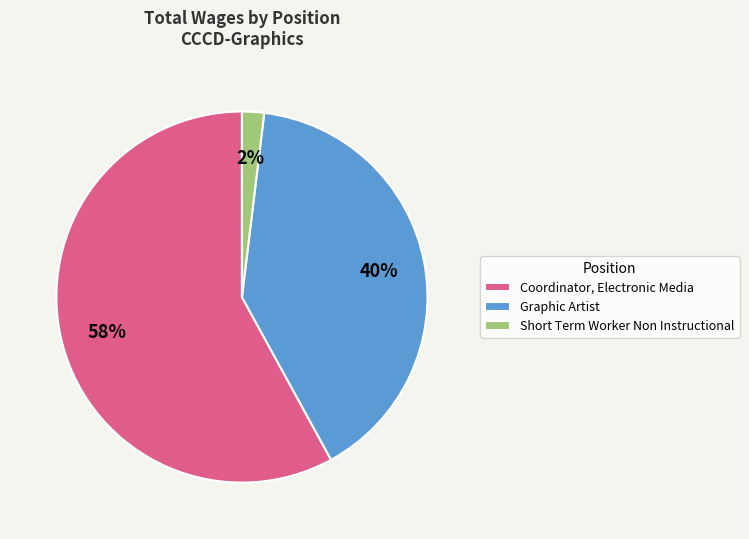

To the nearest percent, what is the combined percentage of Short Term Worker Non Instructional and Coordinator, Electronic Media?

60%